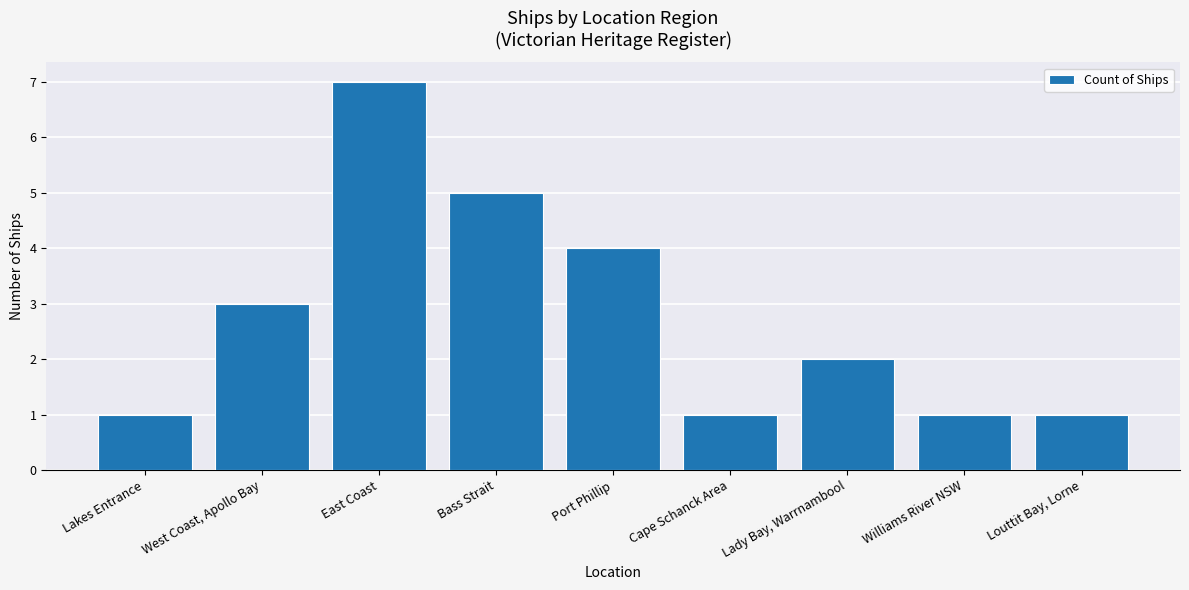

Reading left to right, list all the values displayed in this chart.

1	3	7	5	4	1	2	1	1